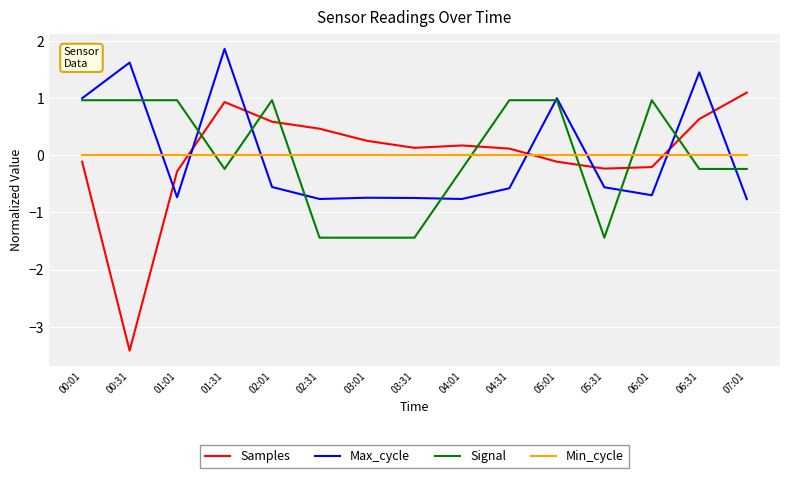

What is the difference between the Signal values at 02:31 and 01:01?

2.4